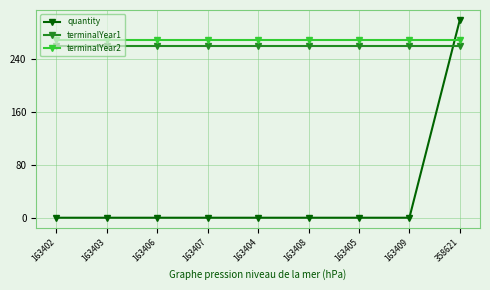

Which series has the widest spread of values?

quantity